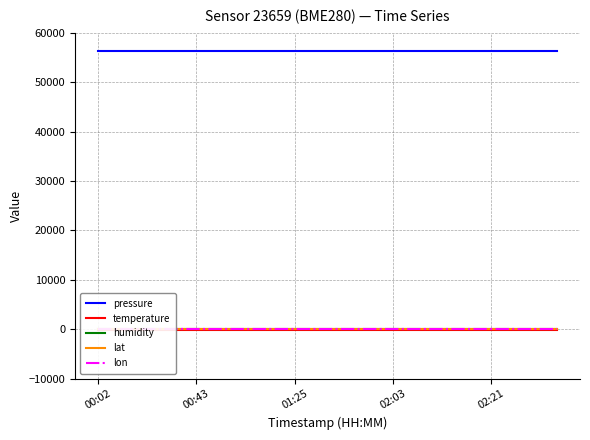

What is the label of the 8th point from the right?

7